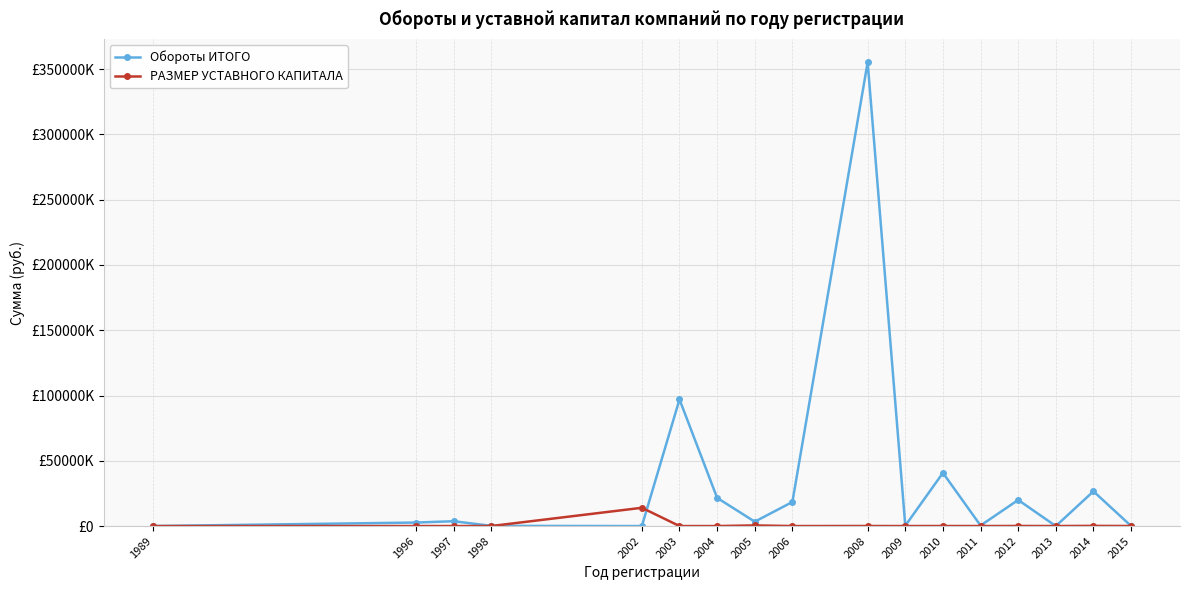

Does the chart have visible grid lines?

Yes